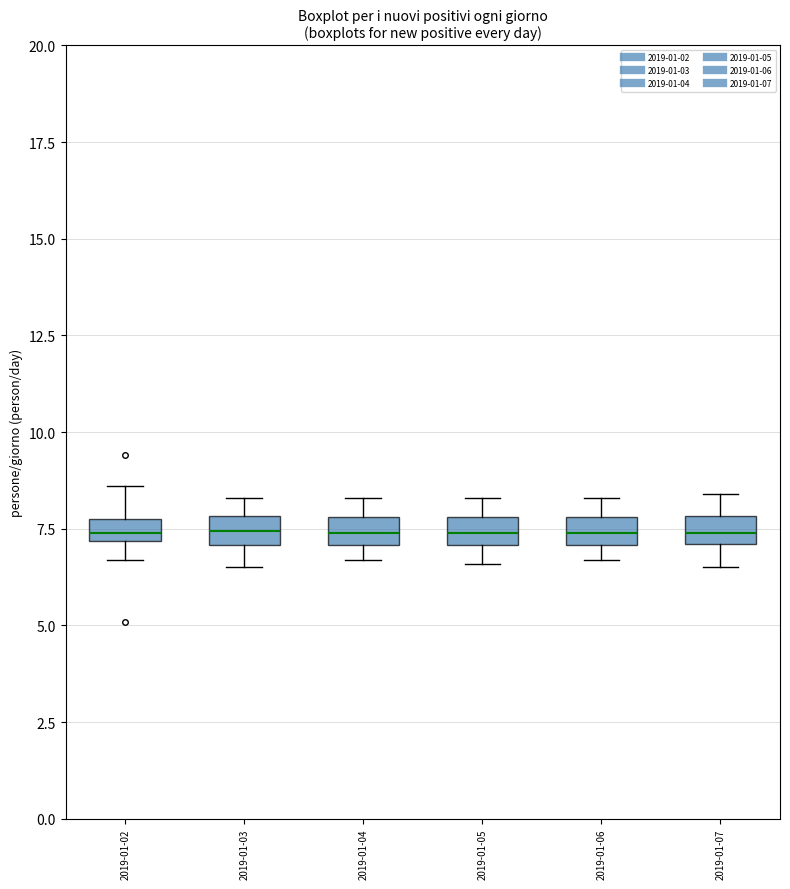

Where does the upper whisker of the box for 2019-01-04 end on the y-axis? The values are not printed on the chart, so give them approximately, as read against the axis.

8.5